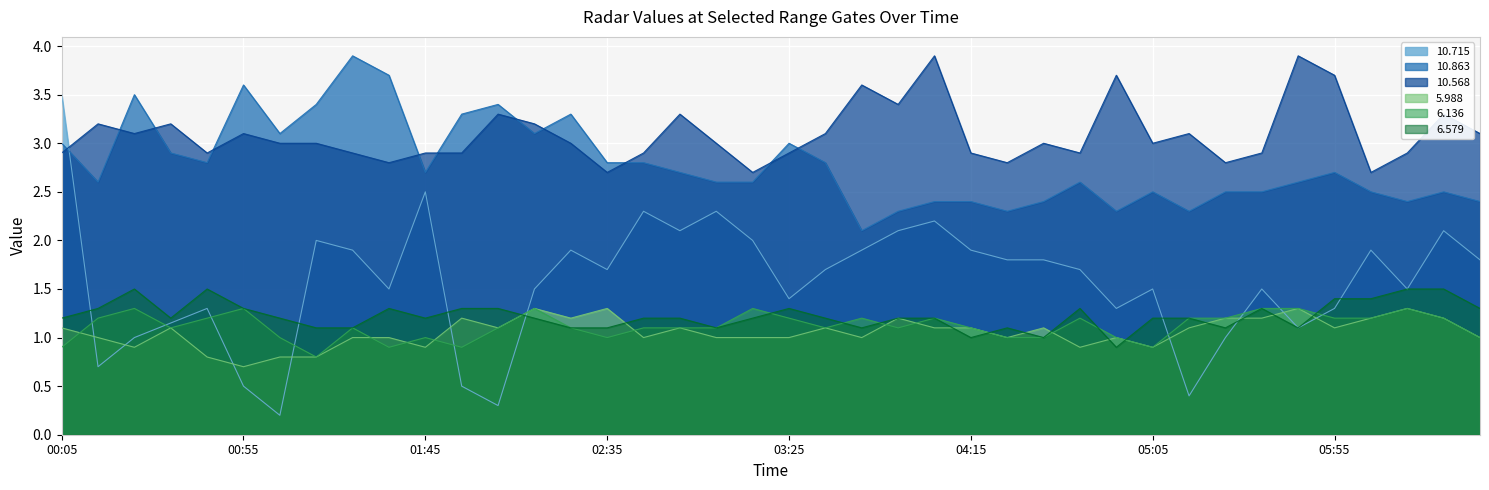

Which series has the largest total across all categories?

10.568